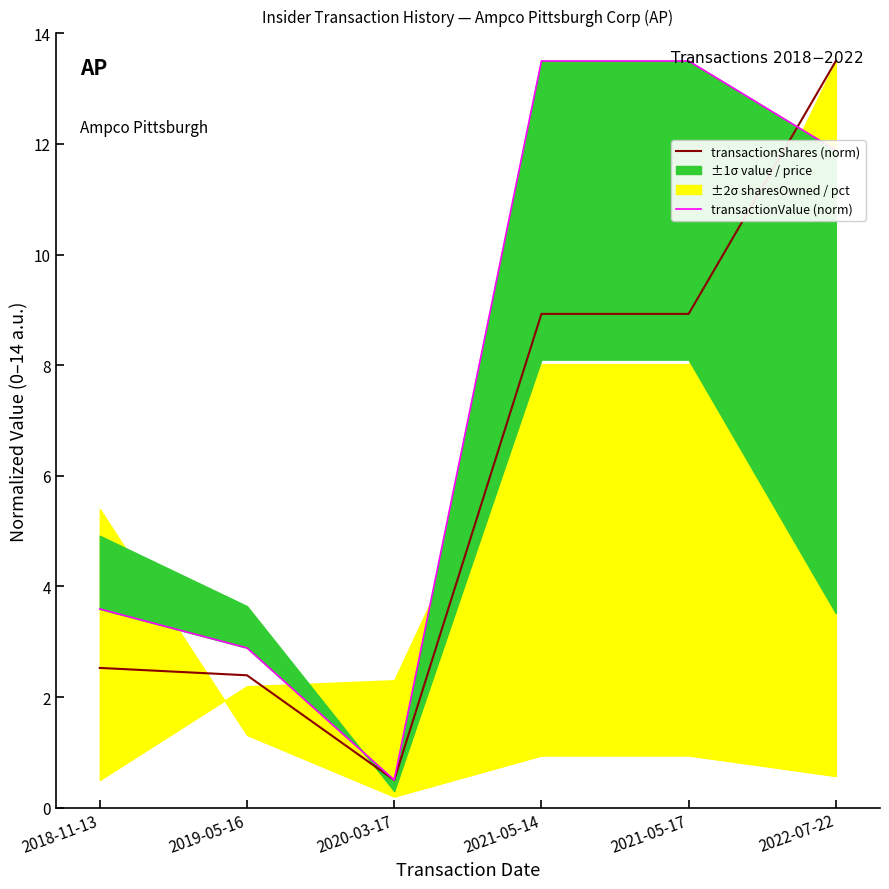

At how many categories does at least one series exceed 12?

3